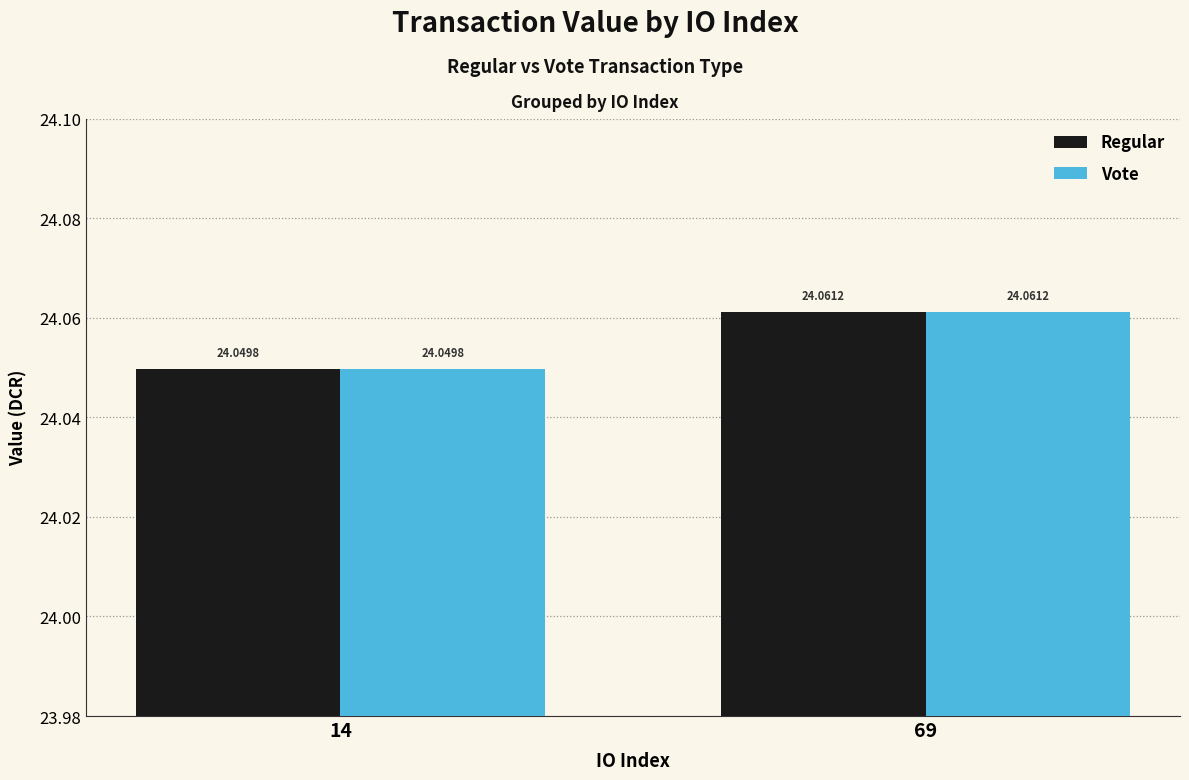

What is the sum of all Regular values?

48.1